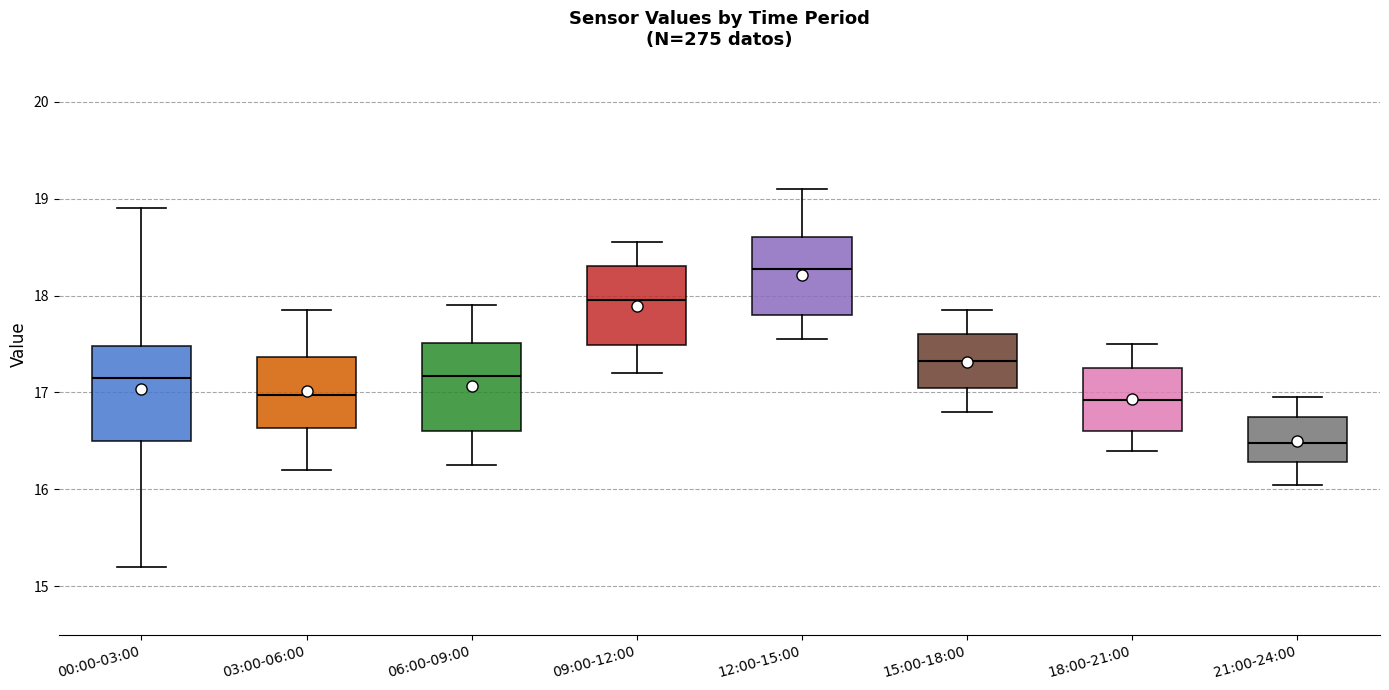

Reading left to right, transcribe this box plot: for each box, give where its median line is, the range the box spans, and where its two whiskers end, as read against the y-axis. The values are not printed on the chart, so give them approximately, as read against the axis.

00:00-03:00: median 17.2, box 16.5 to 17.5, whiskers 15.2 to 18.9
03:00-06:00: median 17.0, box 16.6 to 17.4, whiskers 16.2 to 17.9
06:00-09:00: median 17.2, box 16.6 to 17.5, whiskers 16.3 to 17.9
09:00-12:00: median 18.0, box 17.5 to 18.3, whiskers 17.2 to 18.6
12:00-15:00: median 18.3, box 17.8 to 18.6, whiskers 17.6 to 19.1
15:00-18:00: median 17.3, box 17.1 to 17.6, whiskers 16.8 to 17.9
18:00-21:00: median 16.9, box 16.6 to 17.3, whiskers 16.4 to 17.5
21:00-24:00: median 16.5, box 16.3 to 16.8, whiskers 16.1 to 17.0